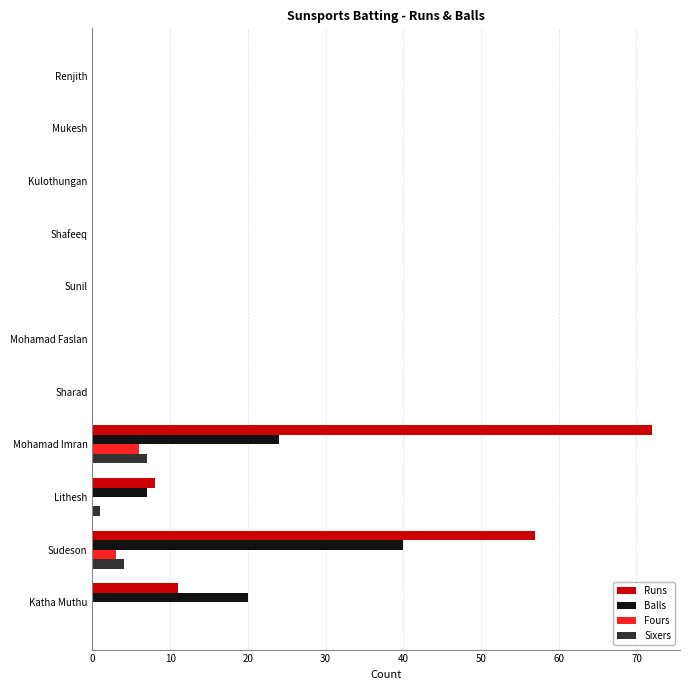

What is the sum of the Runs values at Mukesh and Mohamad Imran?

72